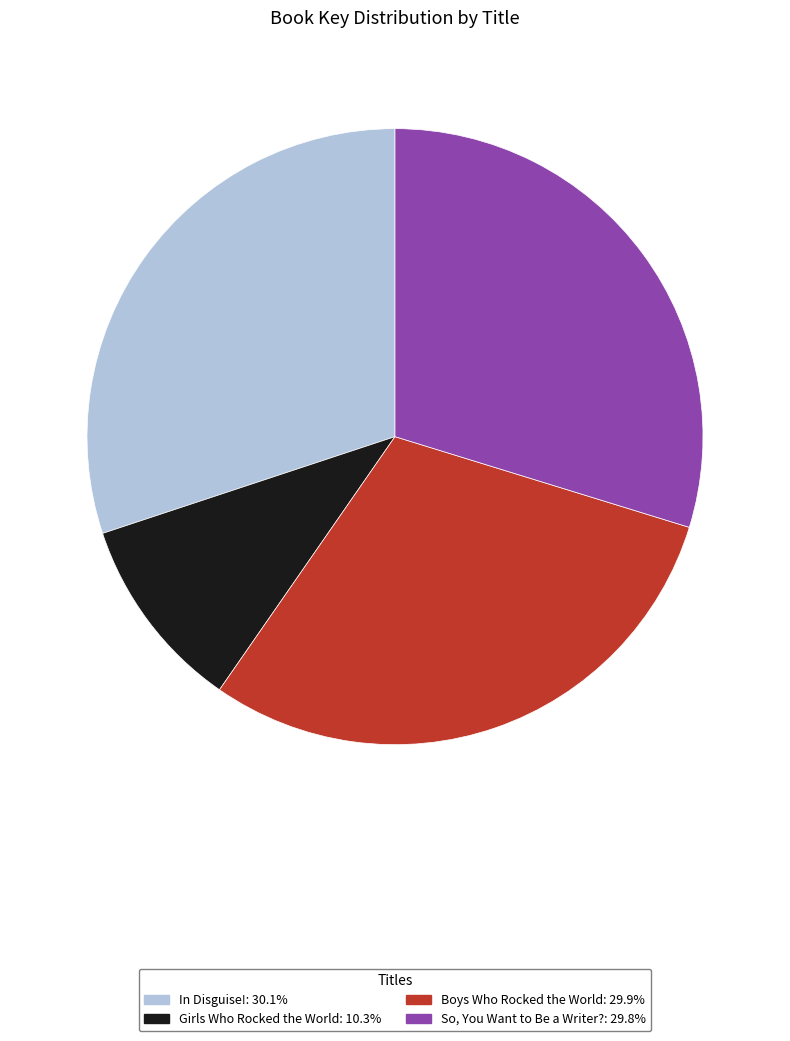

Combined, do Boys Who Rocked the World and Girls Who Rocked the World account for over 50%?

No